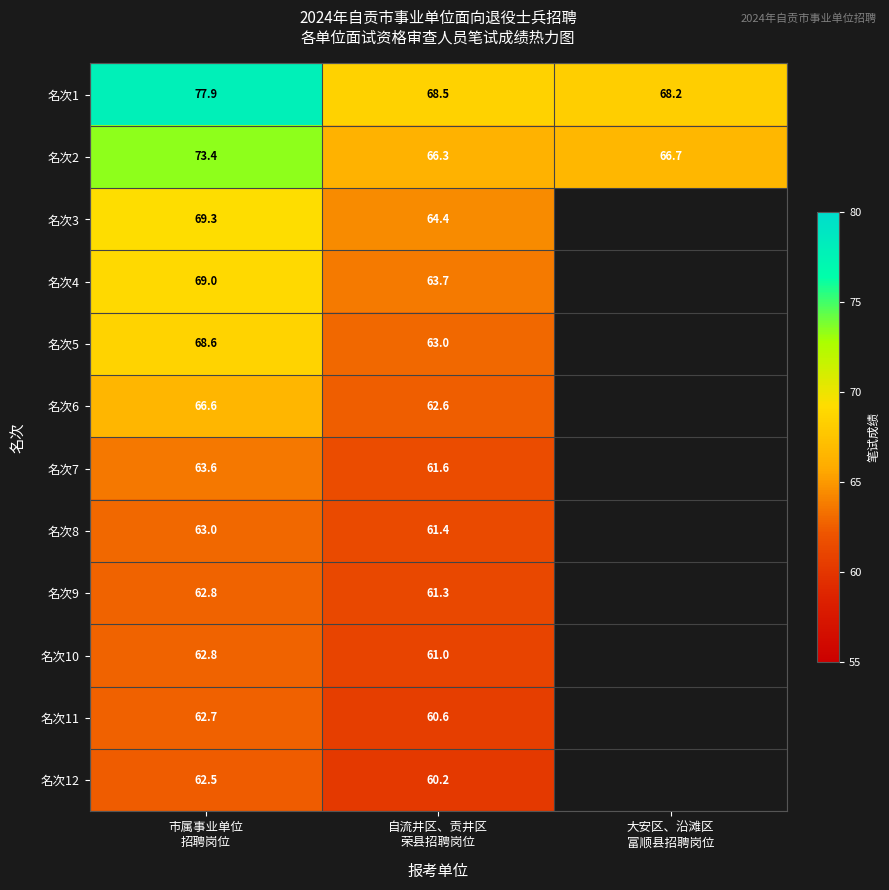

What is the difference between the maximum and minimum values in the 名次2 series?

7.1